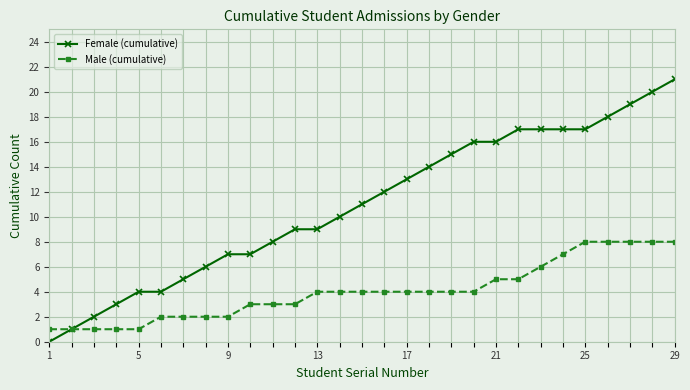

Rank the series by their maximum value, from lowest to highest.

Male (cumulative), Female (cumulative)